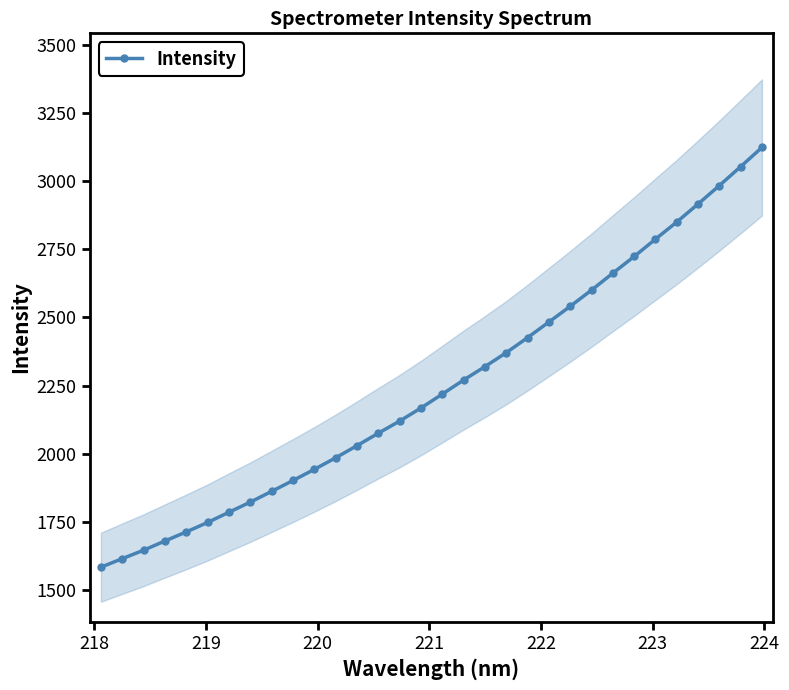

What is the minimum value shown in the chart?

1583.5